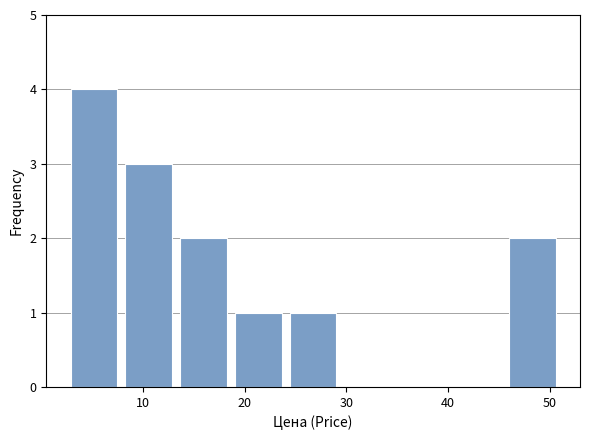

Reading left to right, list every bar in this chart as the range it spans on the x-axis followed by its height. Neither the bar edges nor the heights are printed on the chart, so give them approximately, as read against the axes.

2 to 8: 4
8 to 13: 3
13 to 19: 2
19 to 24: 1
24 to 29: 1
29 to 35: 0
35 to 40: 0
40 to 46: 0
46 to 51: 2